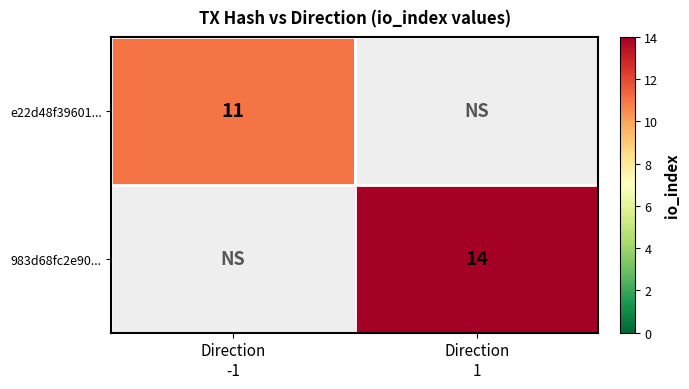

What is the greatest value displayed?

14.0